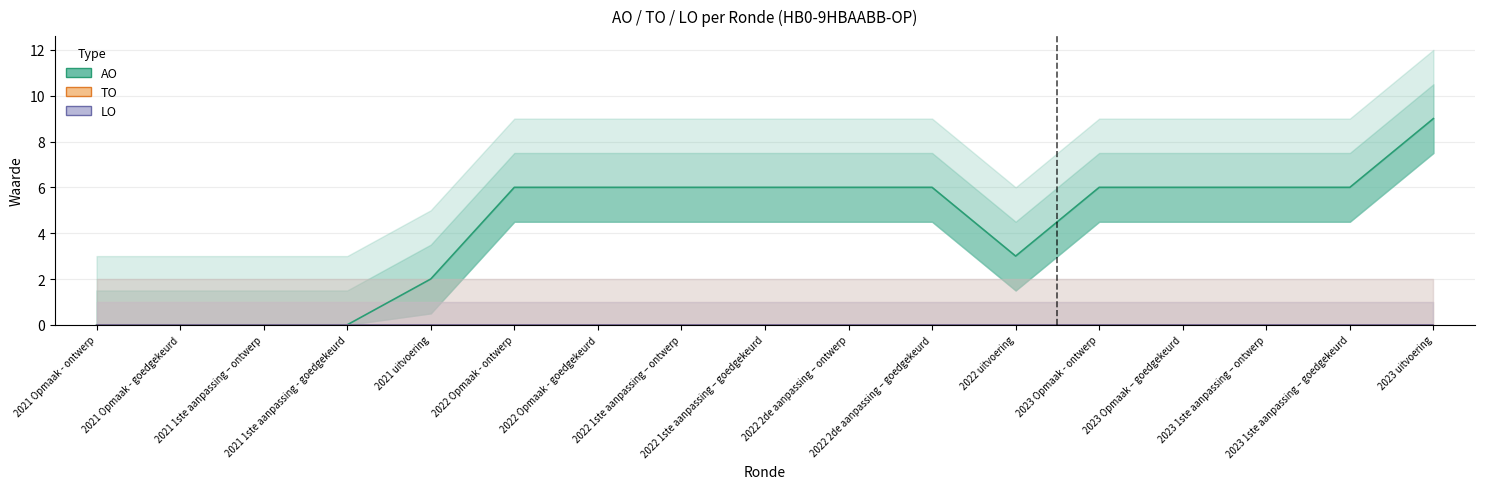

What is the value of the AO point at the 11th from the left?

6